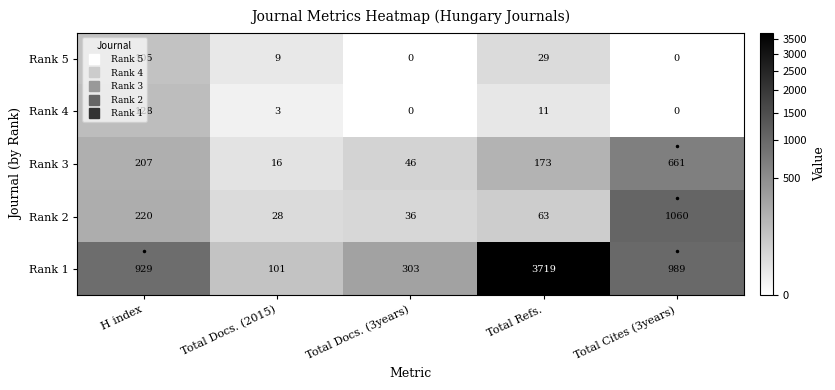

Where does the Rank 2 series first go above 63?

H index